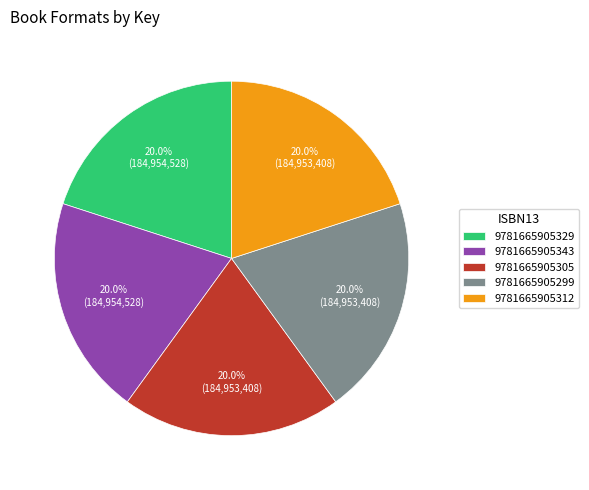

To the nearest percent, what is the combined percentage of 9781665905305 and 9781665905329?

40%